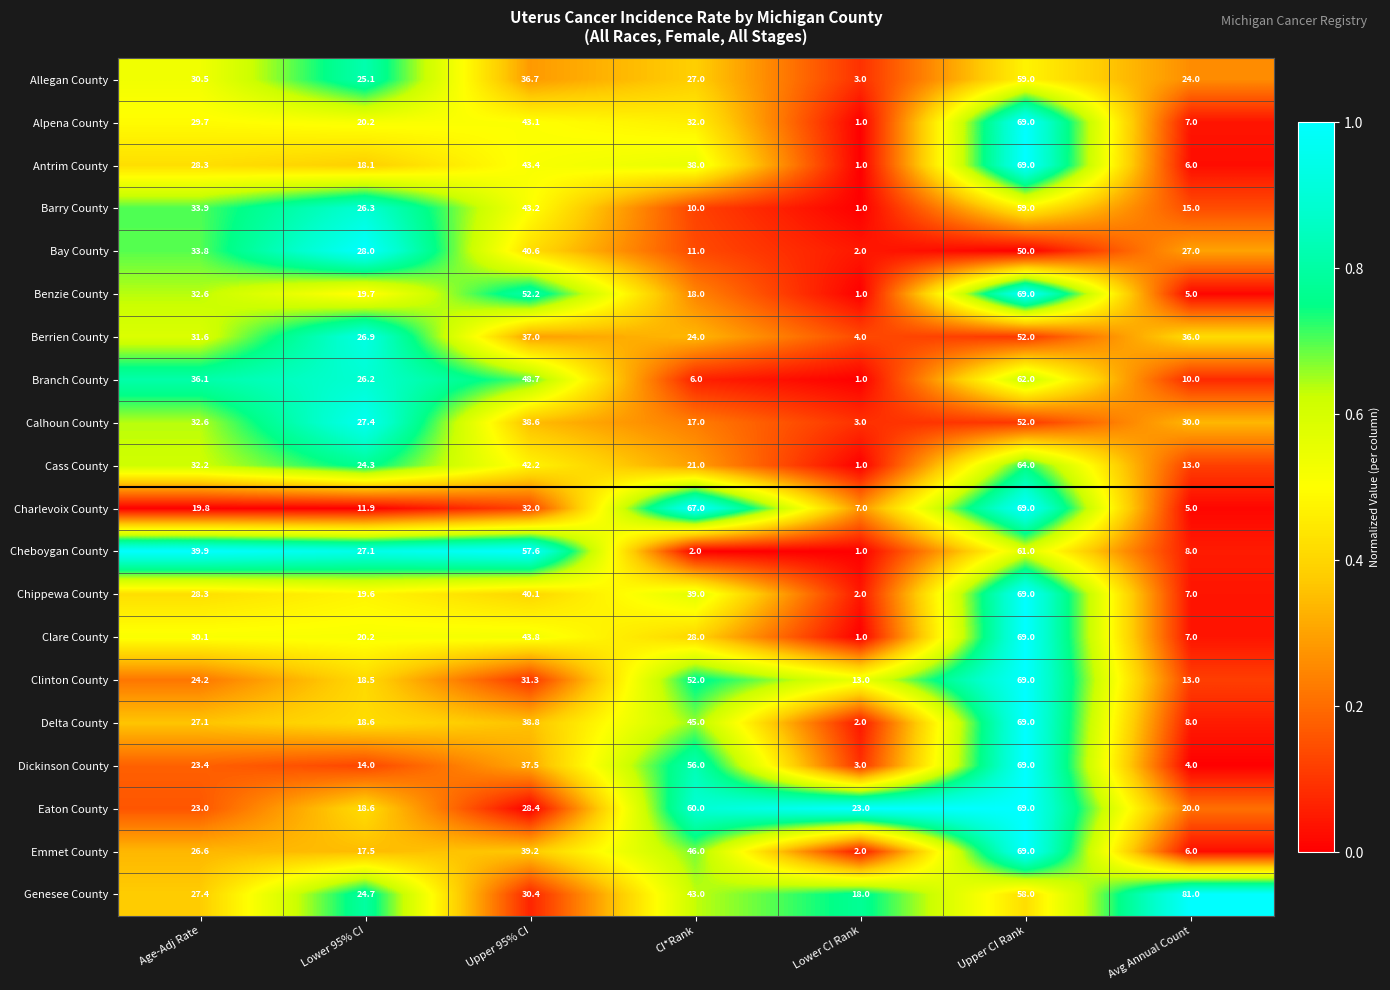

List the labels in order of Berrien County value, largest first.

Upper CI Rank, Upper 95% CI, Avg Annual Count, Age-Adj Rate, Lower 95% CI, CI*Rank, Lower CI Rank